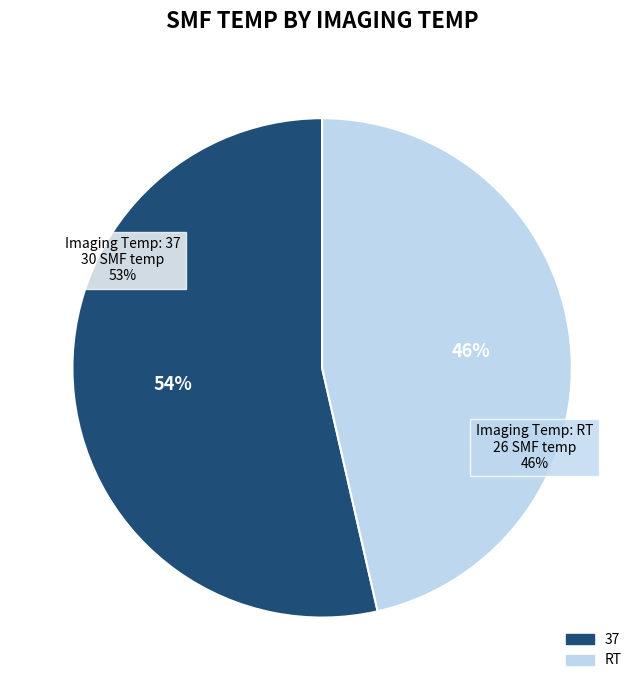

True or false: RT accounts for 36% of the total.

False